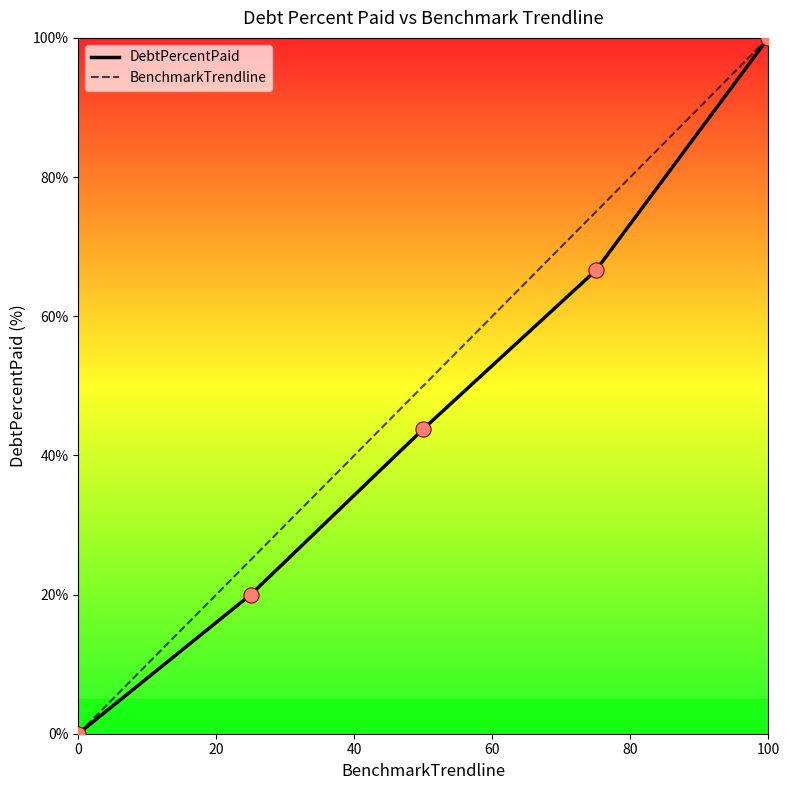

What is the highest value of the DebtPercentPaid series?

100.0